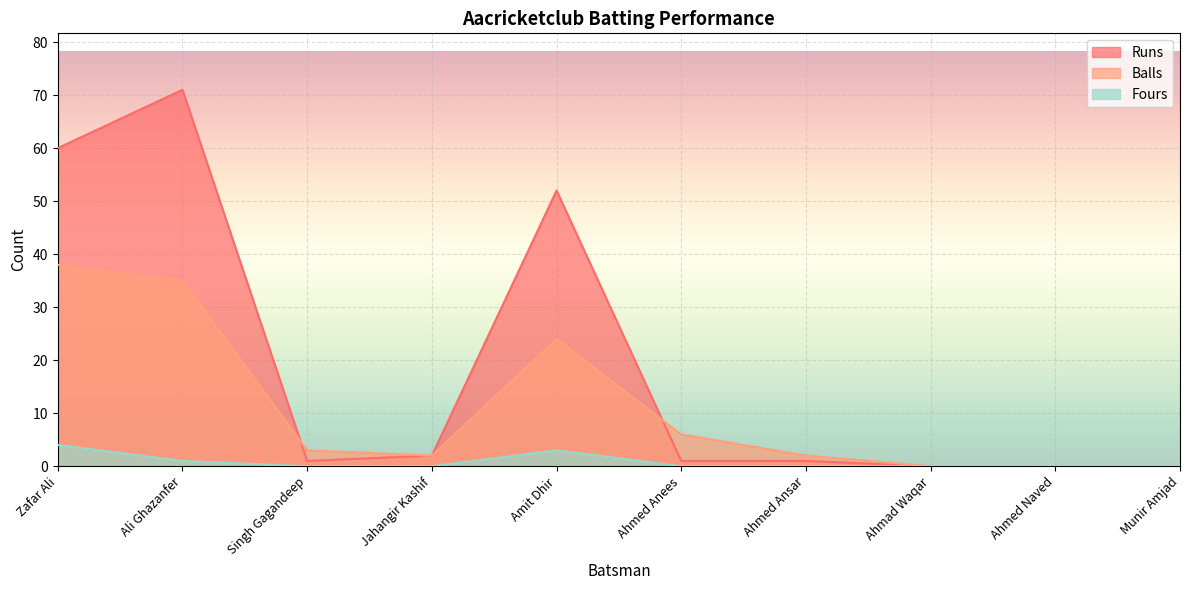

Rank the series by their average value, from highest to lowest.

Runs, Balls, Fours